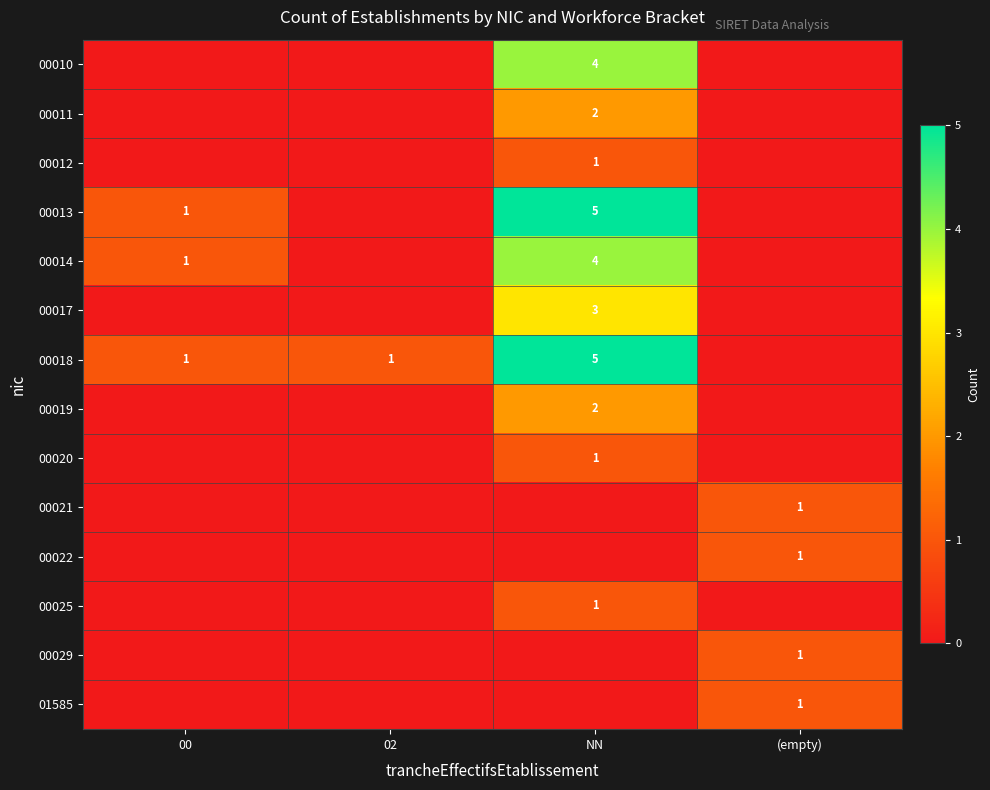

The value of 00019 at NN is 1. True or false?

False